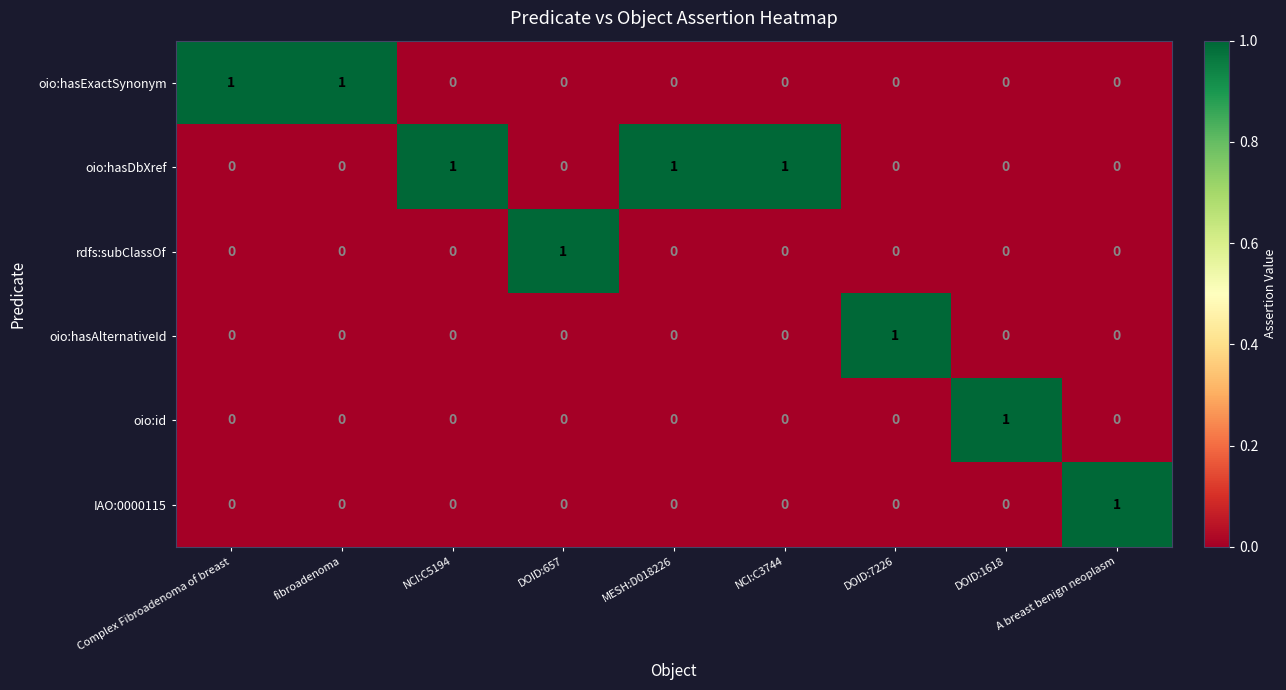

What is the sum of all oio:hasDbXref values?

3